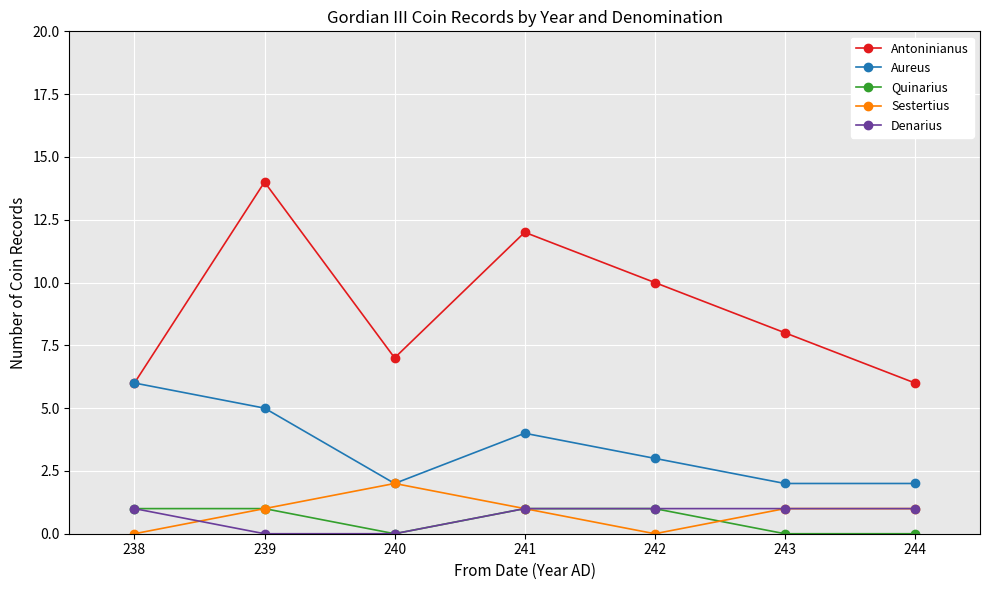

True or false: Sestertius has a value of 0 at 242.

True